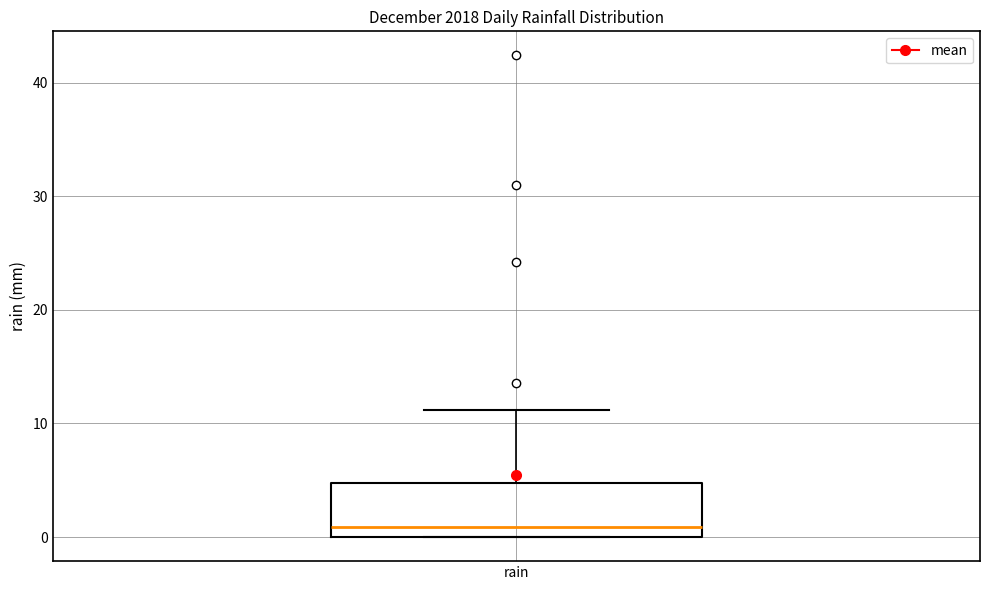

Transcribe this box plot: give where the median line is, the range the box spans, and where the two whiskers end, as read against the y-axis. The values are not printed on the chart, so give them approximately, as read against the axis.

median 1, box 0 to 5, whiskers 0 to 11